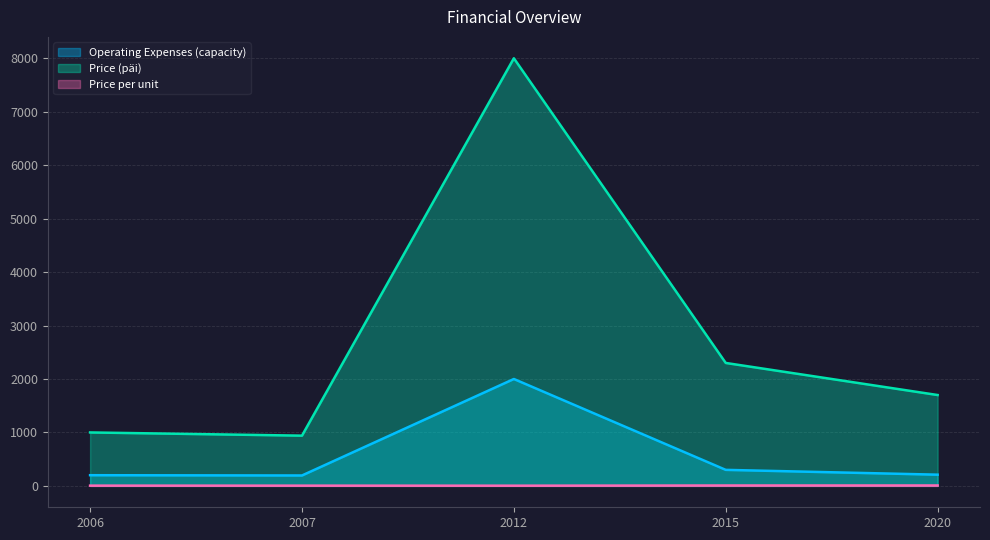

Which series has the largest total across all categories?

Price (päi)